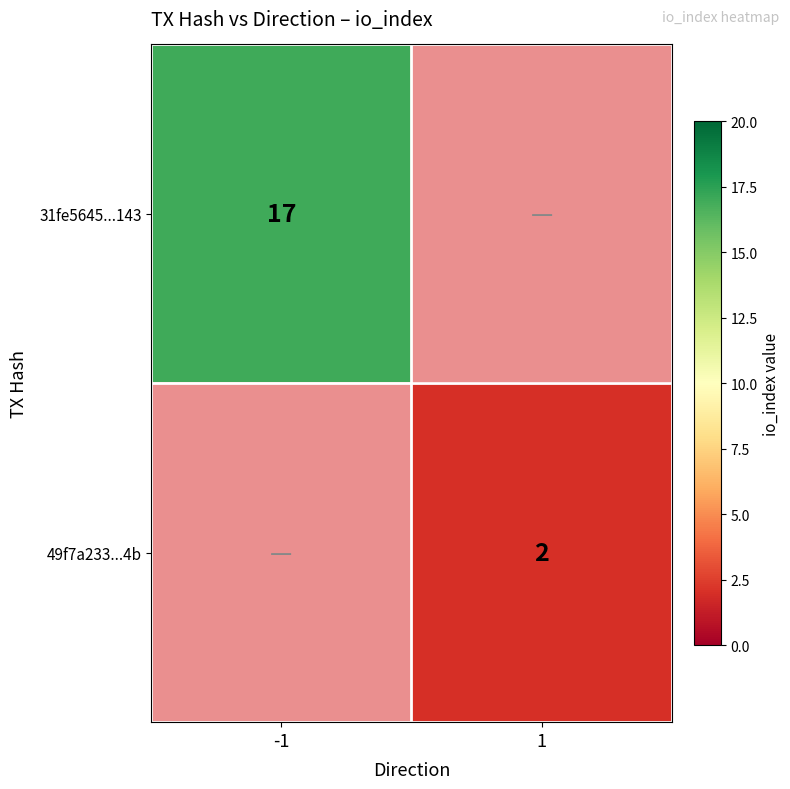

True or false: 31fe5645...143 has a value of 7 at -1.

False